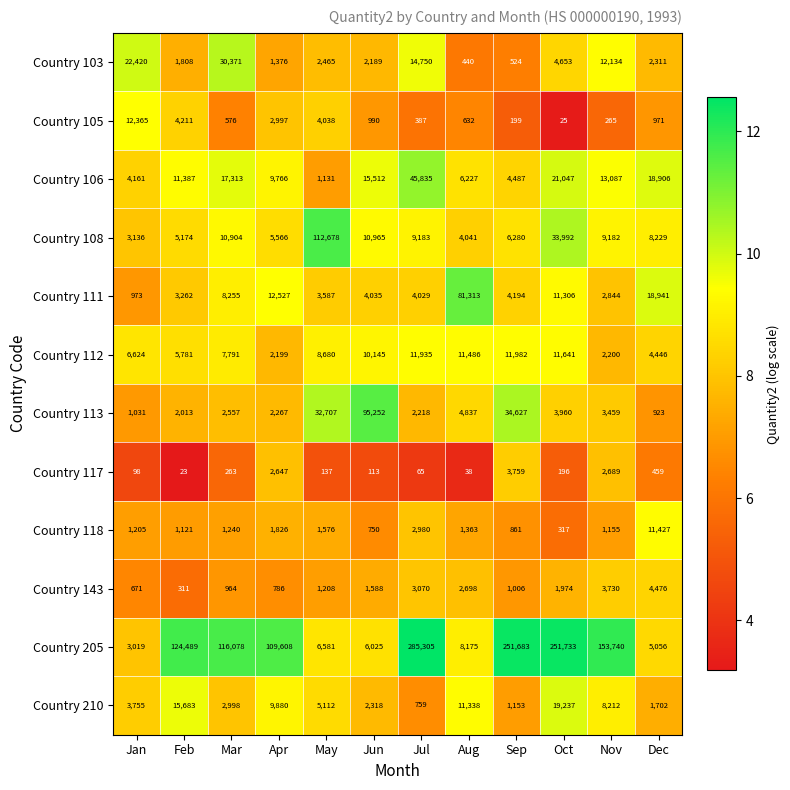

At which category does the chart reach its minimum across all series?

Feb